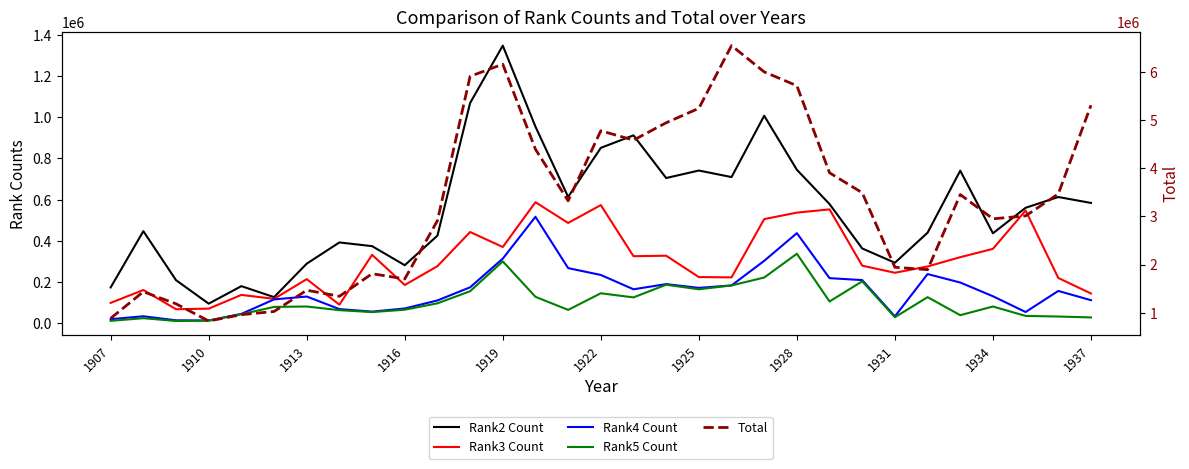

True or false: Total and Rank5 Count intersect in this chart.

False